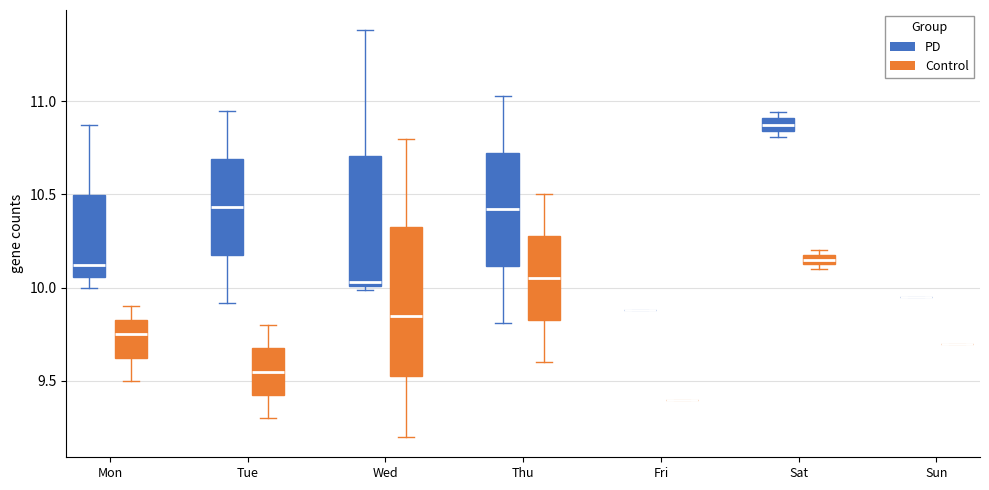

Where does the upper whisker of the box for Wed (Control) end on the y-axis? The values are not printed on the chart, so give them approximately, as read against the axis.

10.80